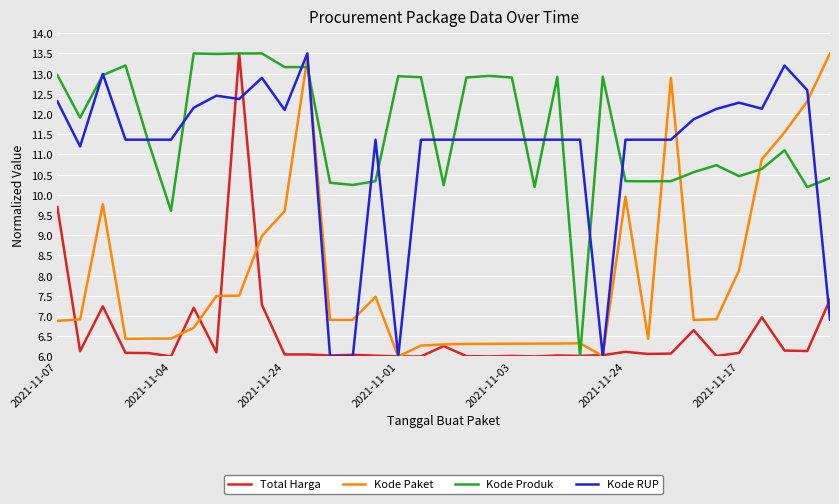

What is the highest value of the Total Harga series?

13.5